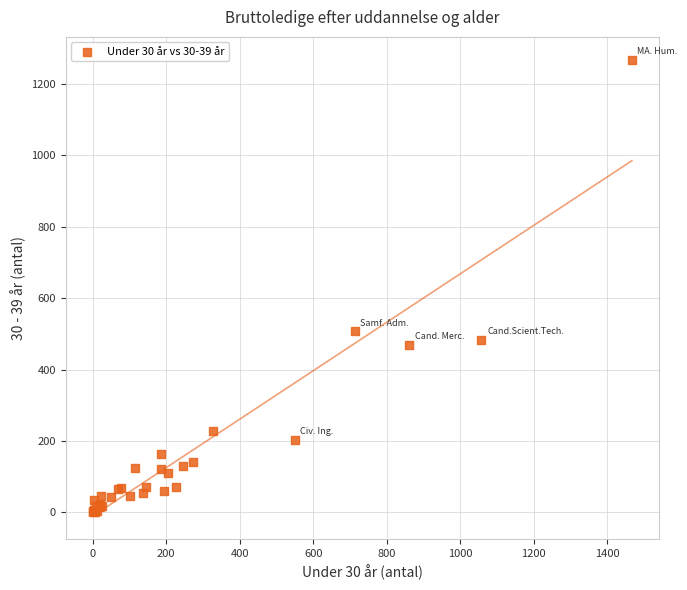

What Y value in the scatter plot is closest to 634?

507.4